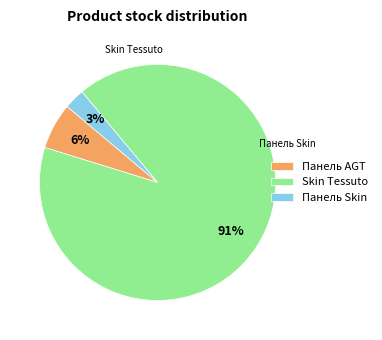

Count the number of slices in the pie.

3